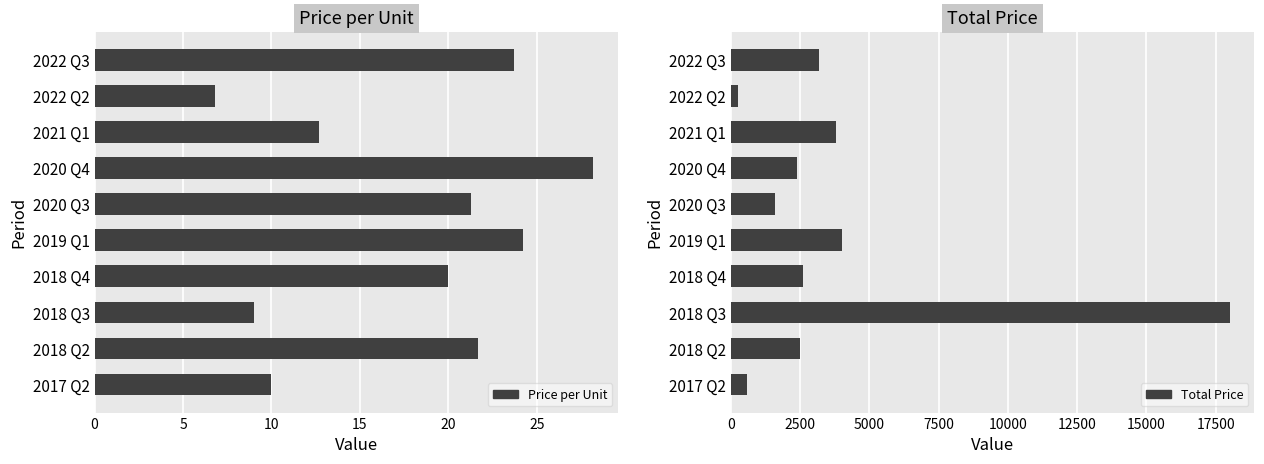

What is the value of the Price per Unit bar at the 7th from the left?

20.0